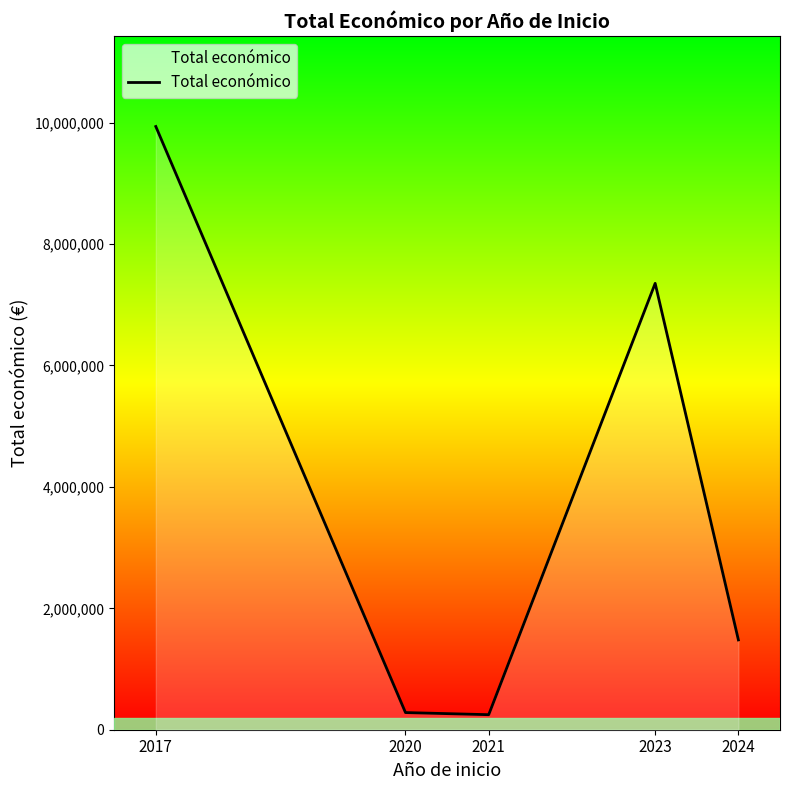

How many distinct data groups are displayed?

1